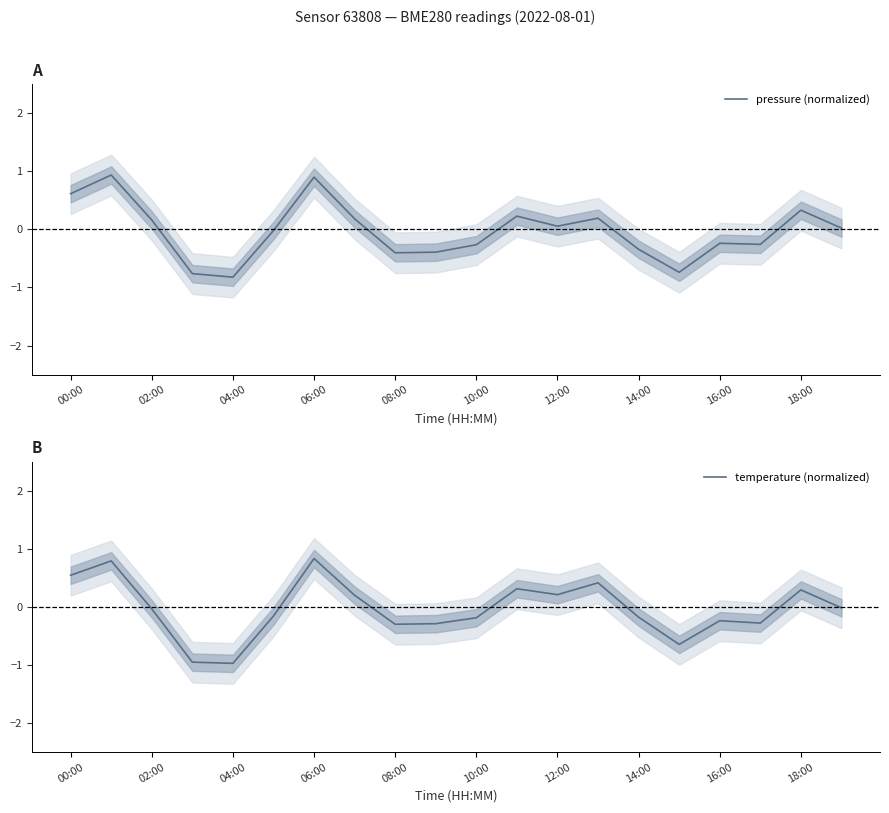

Is it true that pressure (normalized) equals 0.3 at 18:00?

True